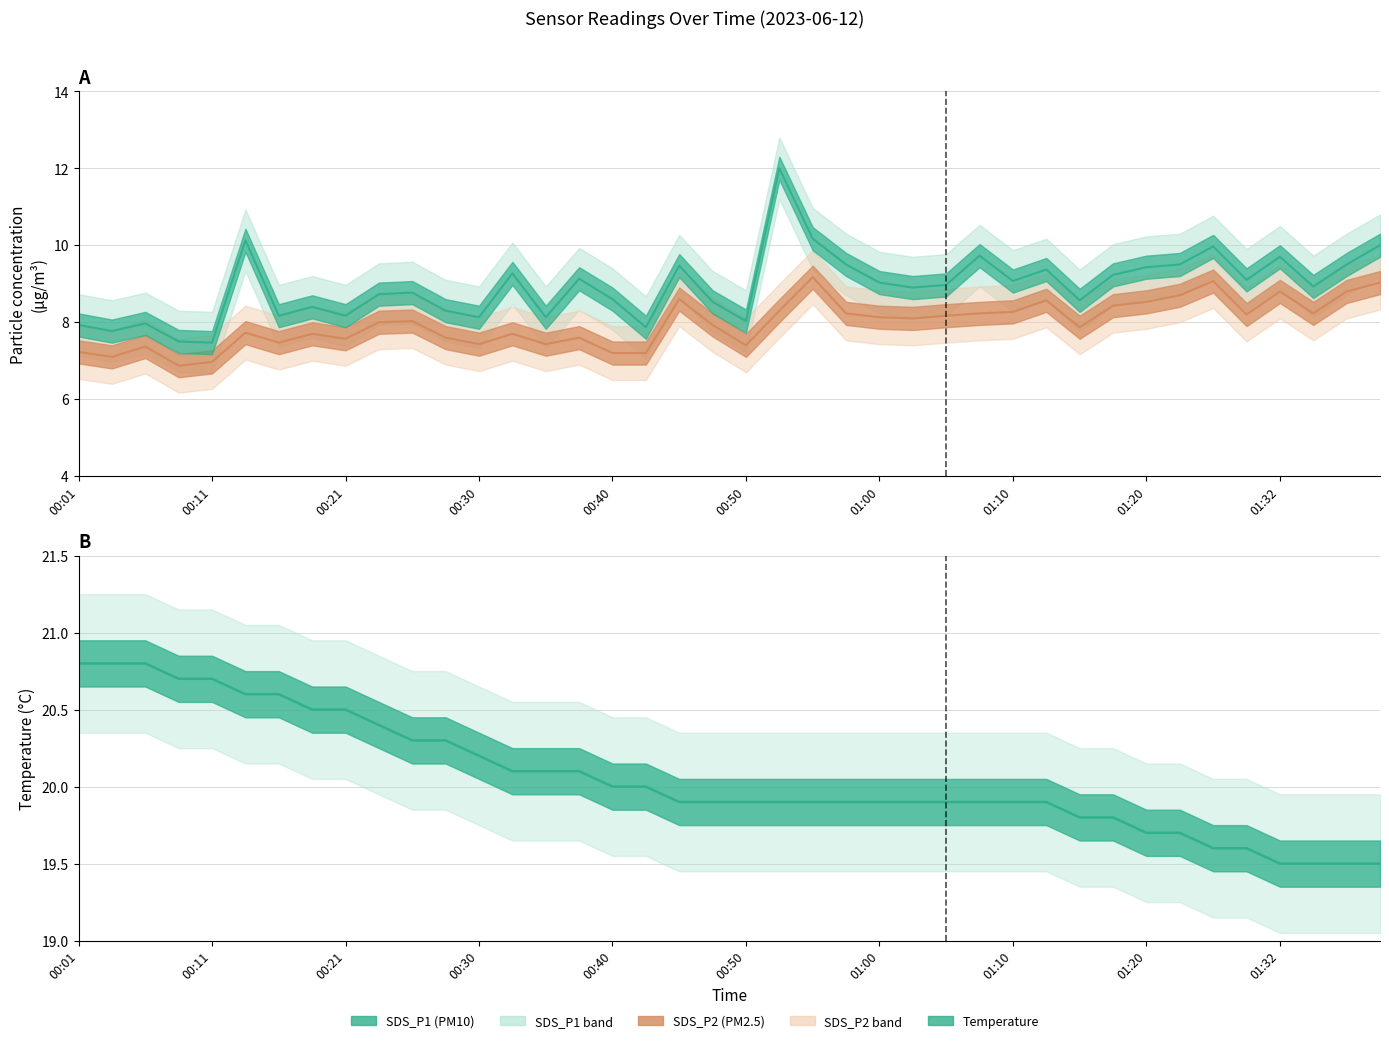

How many lines are shown in the chart?

3